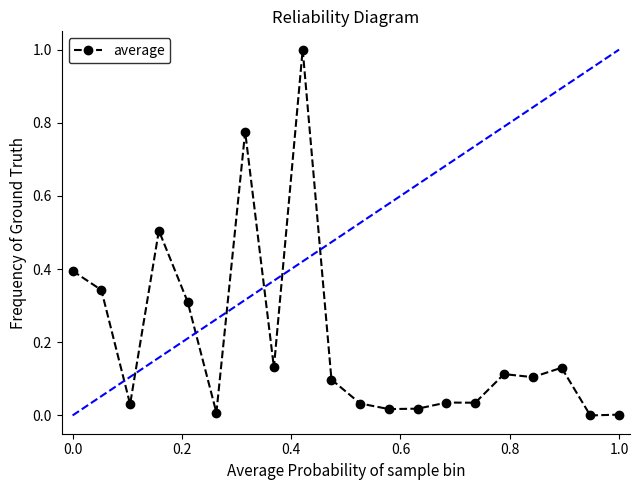

What is the greatest value displayed?

1.0